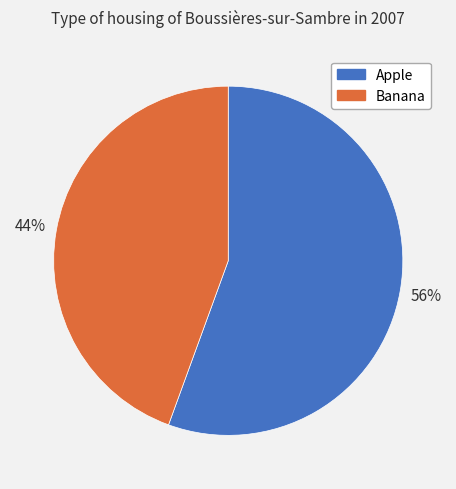

How many segments does this pie chart have?

2